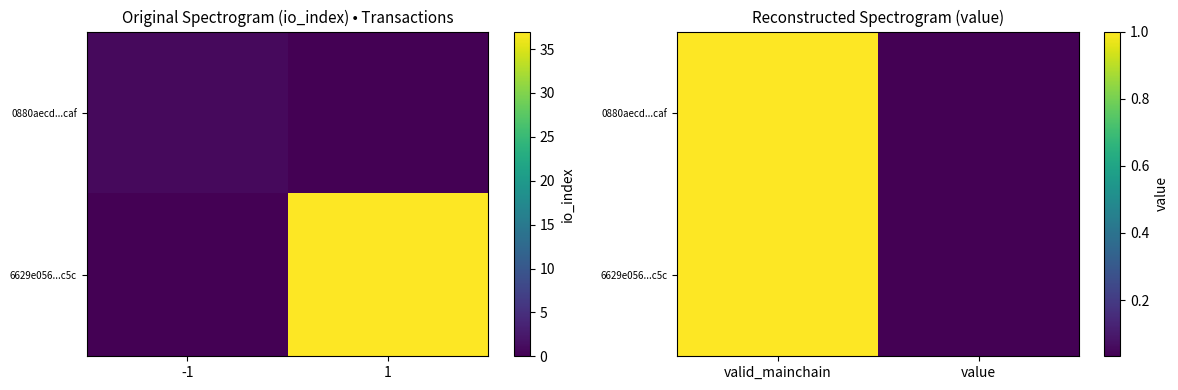

At which label is 6629e056...c5c closest to 0?

value